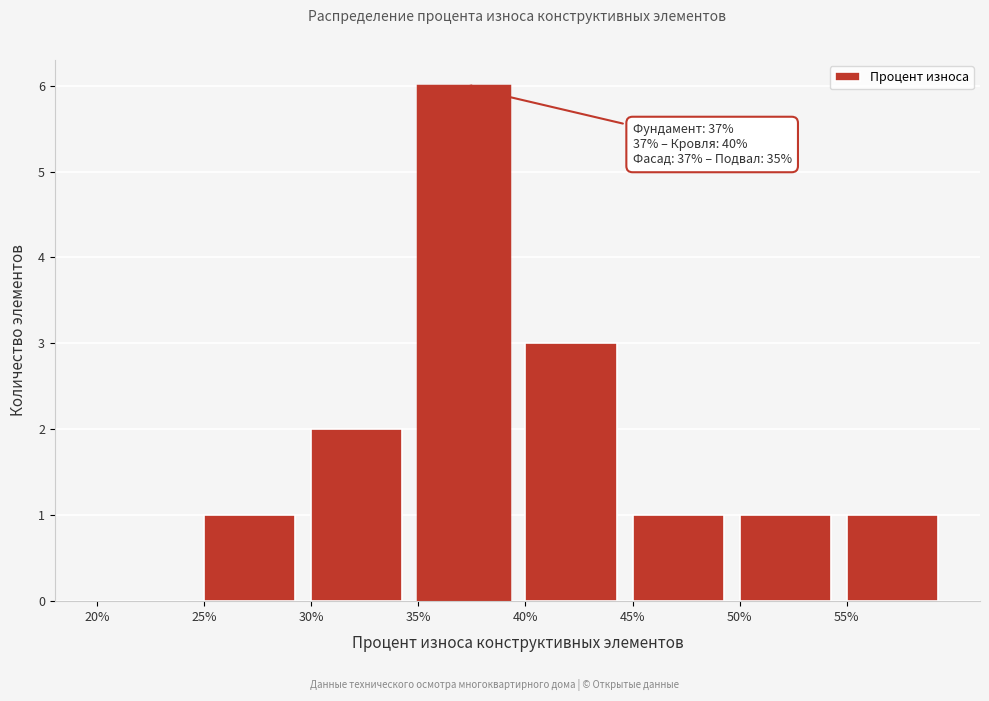

Over which range of the x-axis is the bar tallest?

35 to 40